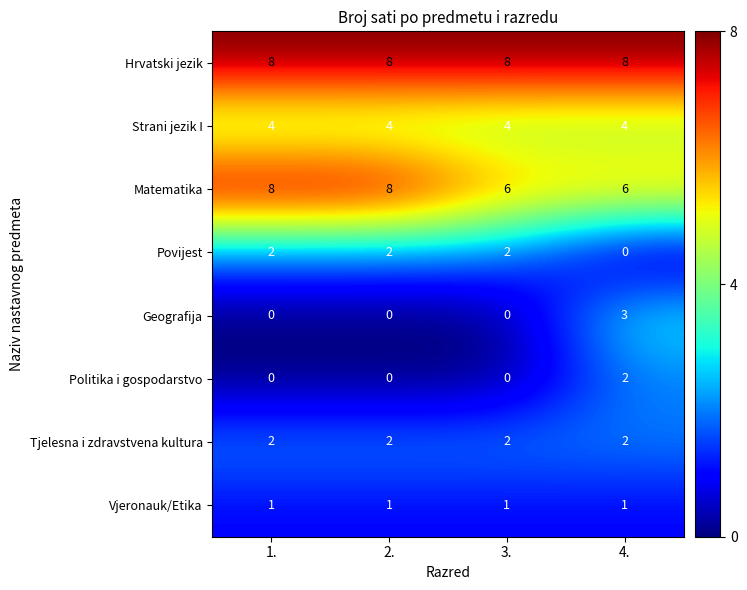

At which category is the sum across all series the highest?

4.